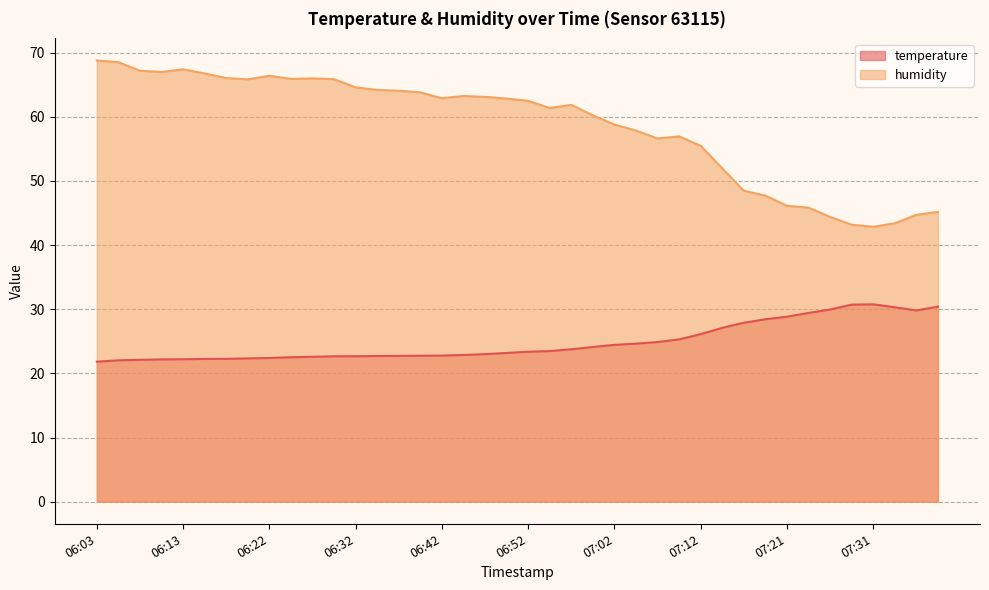

What is the total value across all series at 06:47?

86.1